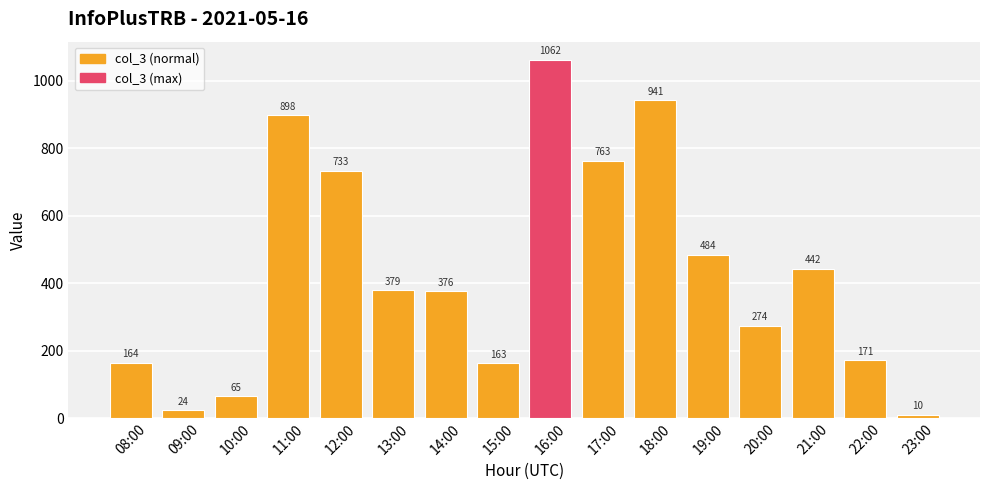

Reading left to right, list all the values displayed in this chart.

08:00=164	09:00=24	10:00=65	11:00=898	12:00=733	13:00=379	14:00=376	15:00=163	16:00=1062	17:00=763	18:00=941	19:00=484	20:00=274	21:00=442	22:00=171	23:00=10